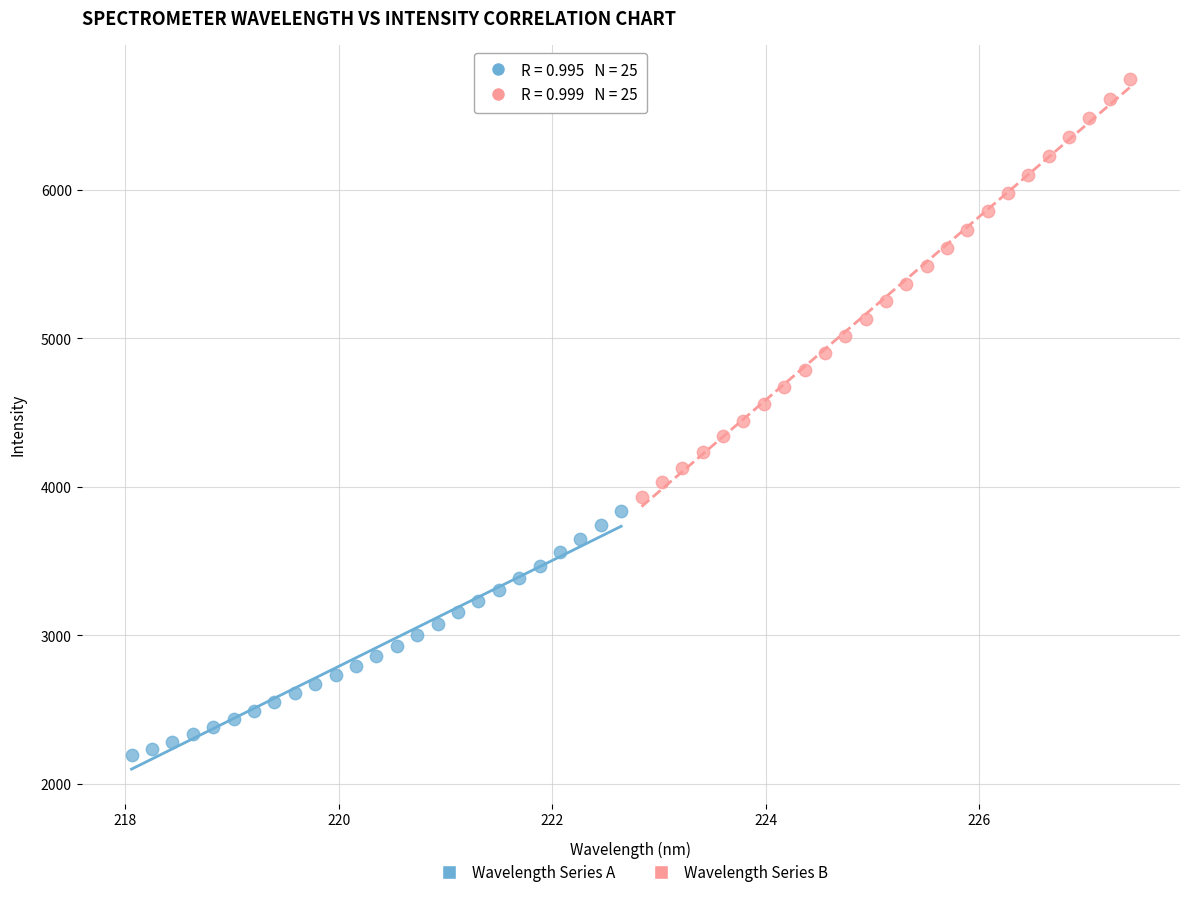

Which series contains the lowest Y value?

Wavelength Series A